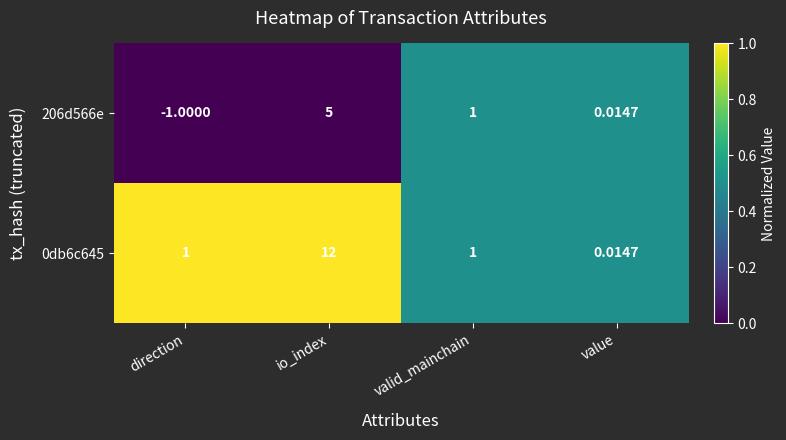

Count the number of data series in this chart.

2